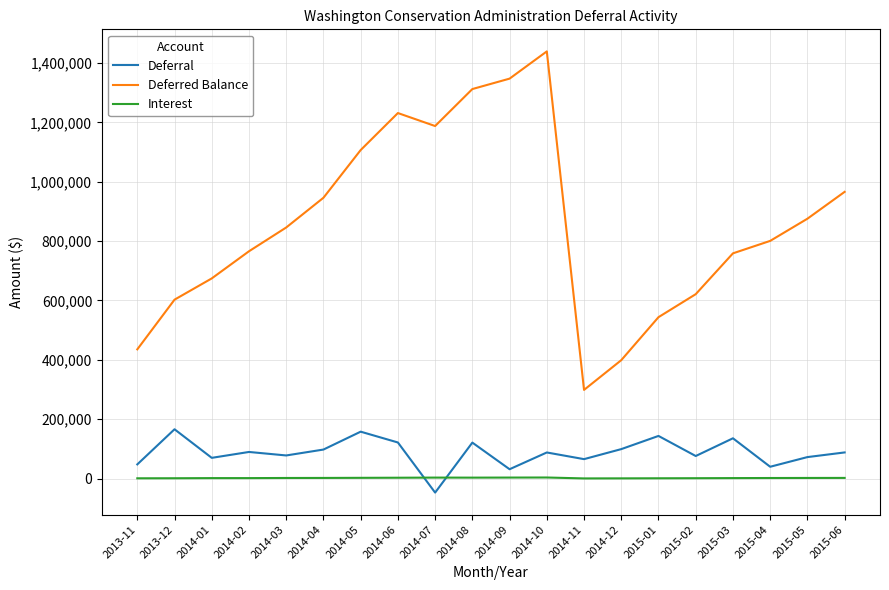

What is the total value across all series at 2014-10?

1530610.5